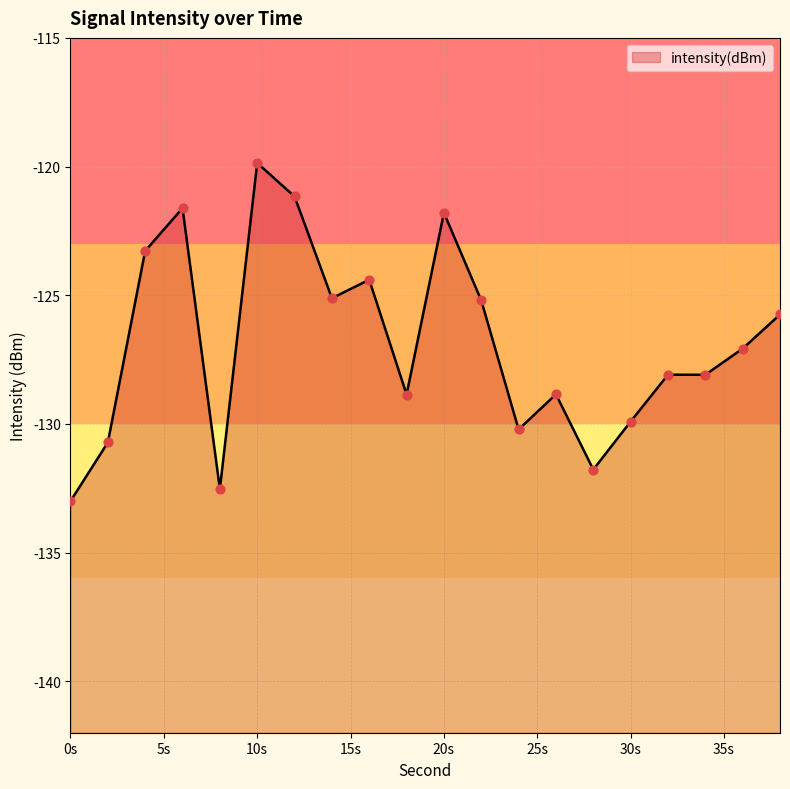

Which has a higher value, 24 or 38?

38